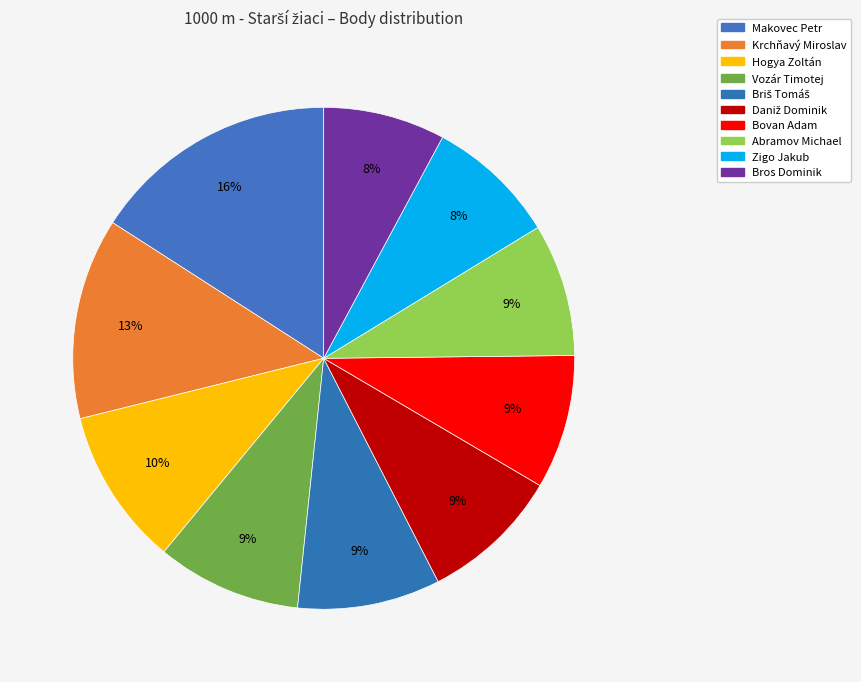

How many slices are in this pie chart?

10